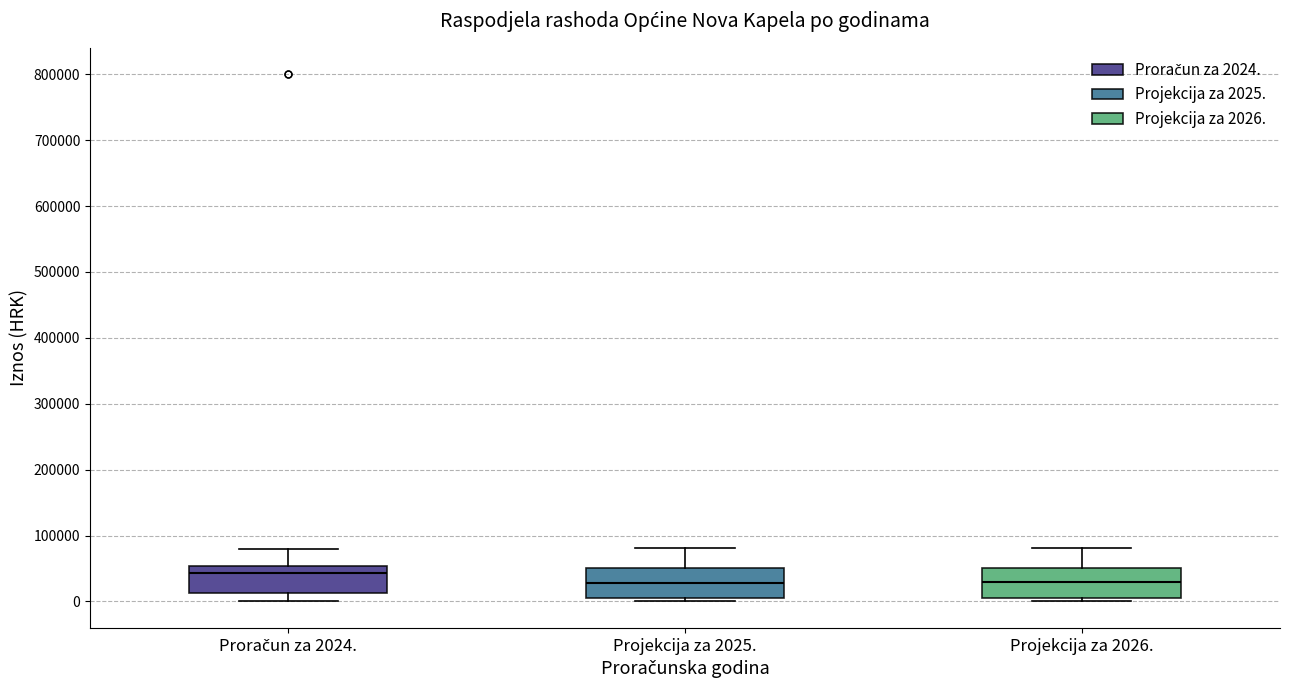

Where is the upper edge of the box for Projekcija za 2025. on the y-axis? The values are not printed on the chart, so give them approximately, as read against the axis.

50000